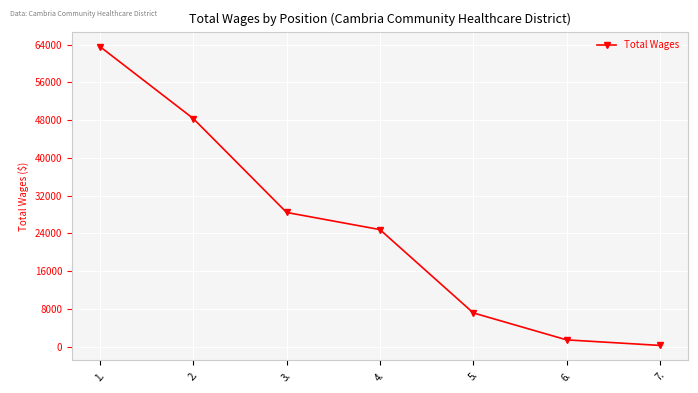

What position from the left is 4.?

4